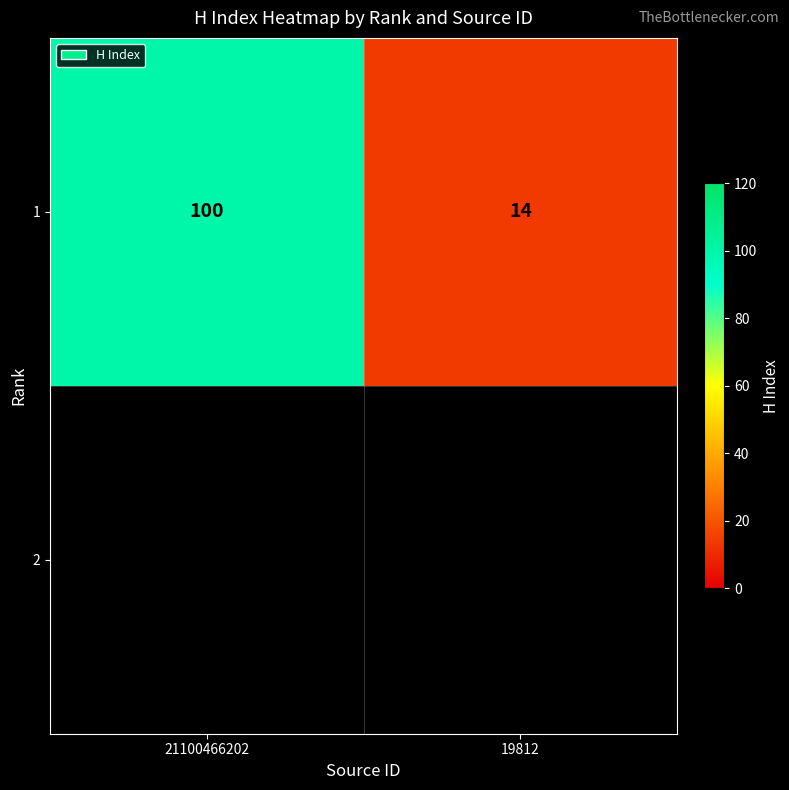

Rank the categories by value from highest to lowest.

21100466202, 19812